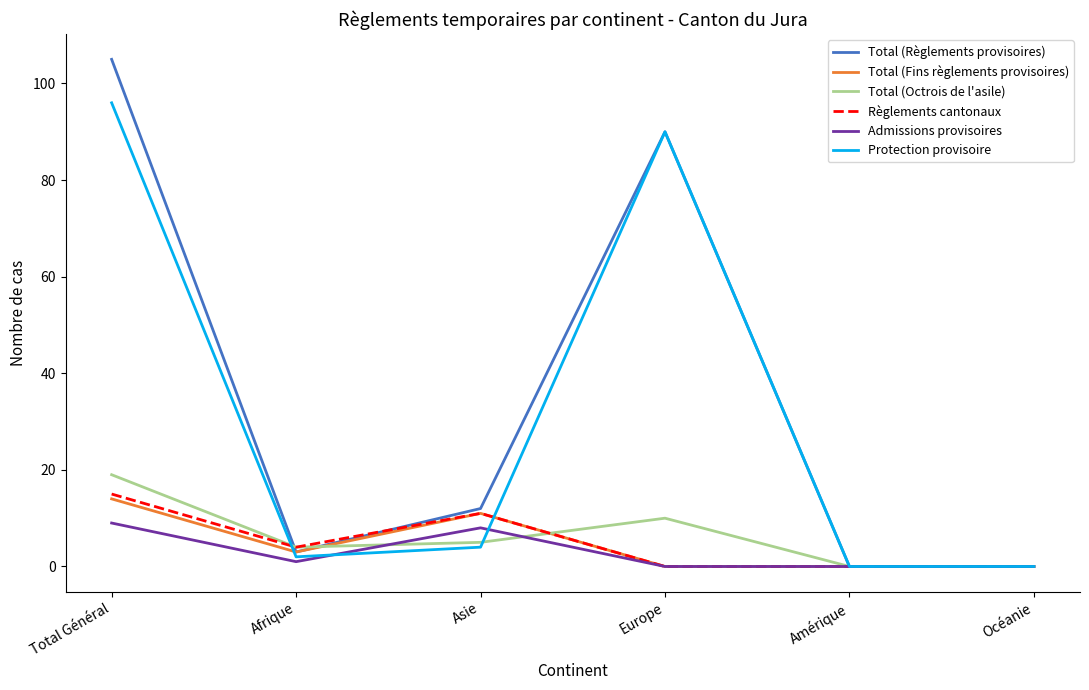

Is it true that Total (Octrois de l'asile) equals 0 at Amérique?

True